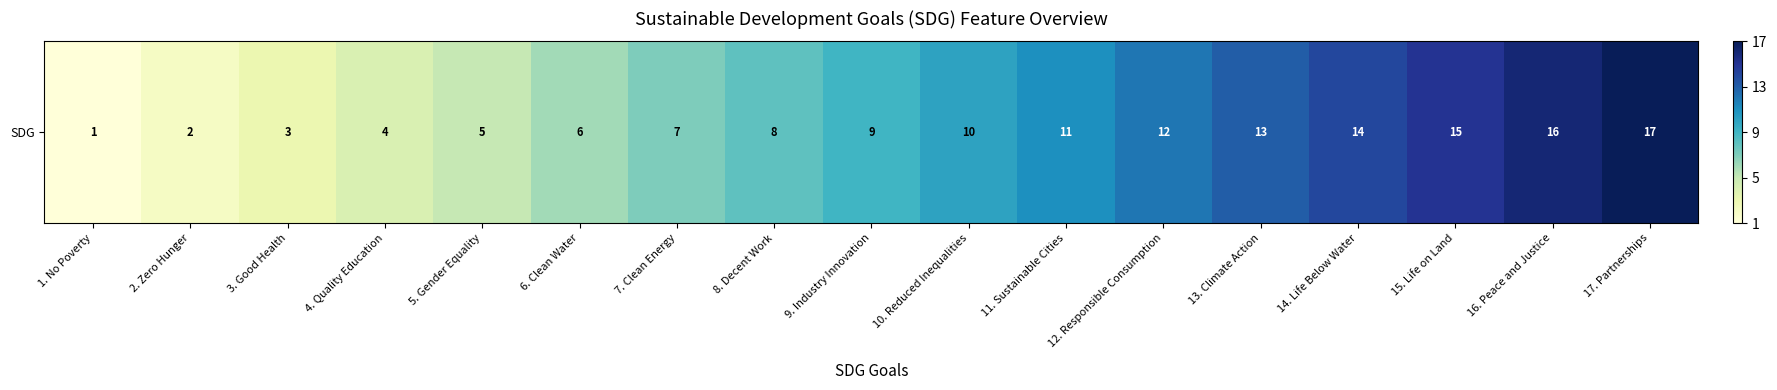

At which category does the chart reach its peak across all series?

17. Partnerships